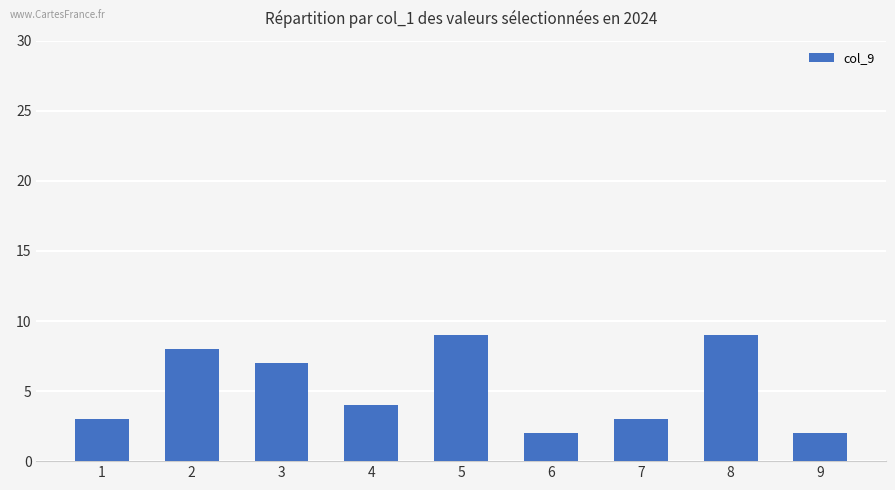

Are the bars grouped side by side (vs. stacked)?

No